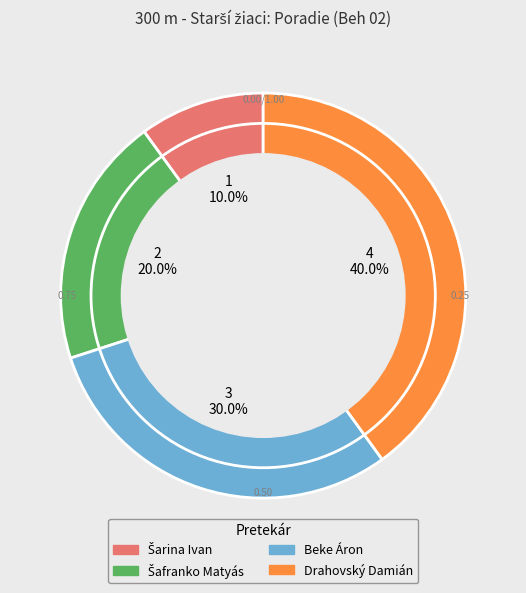

True or false: Beke Áron accounts for 16% of the total.

False